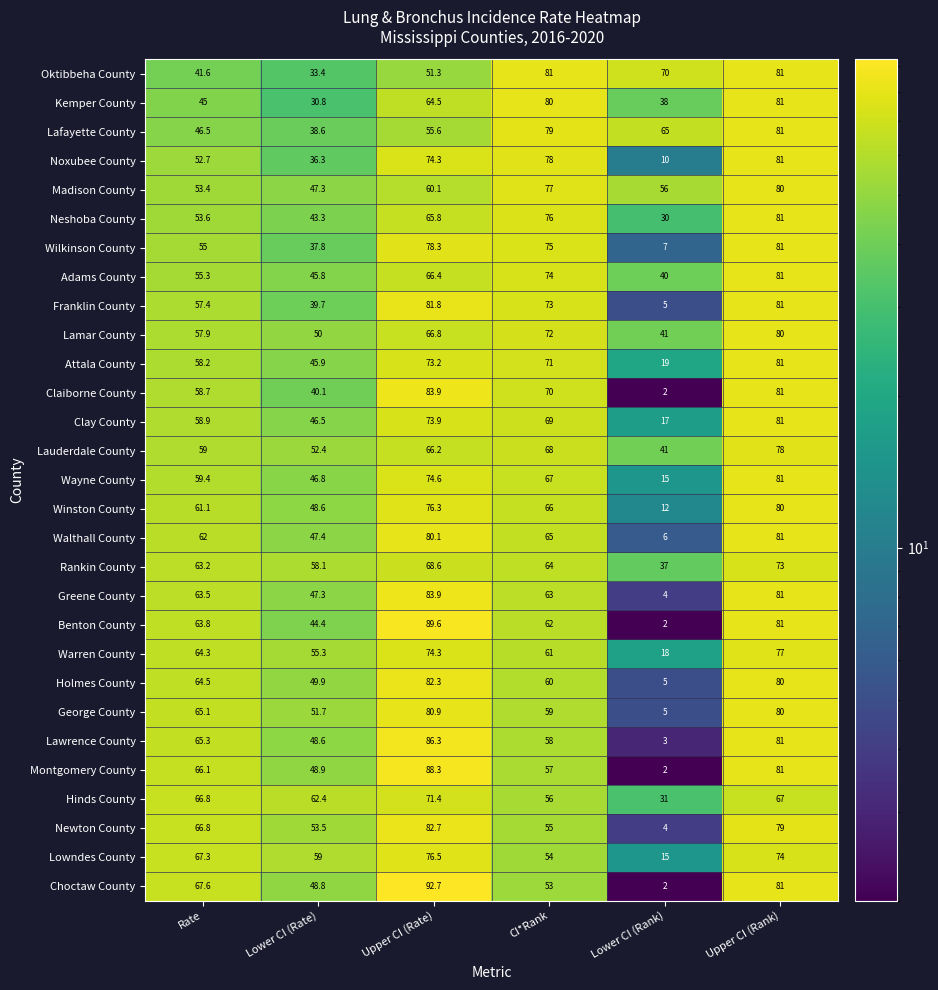

At which label is Choctaw County closest to 47?

Lower CI (Rate)